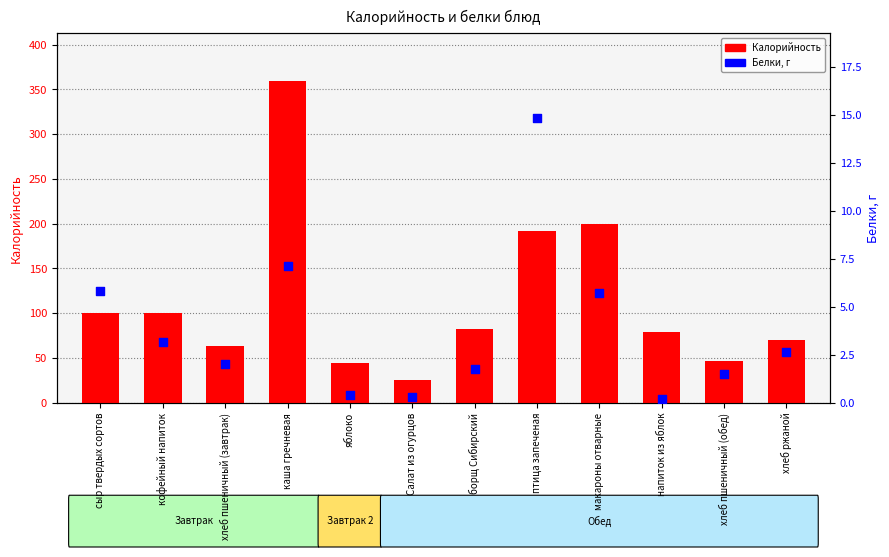

What is the total value across all series at яблоко?

44.8